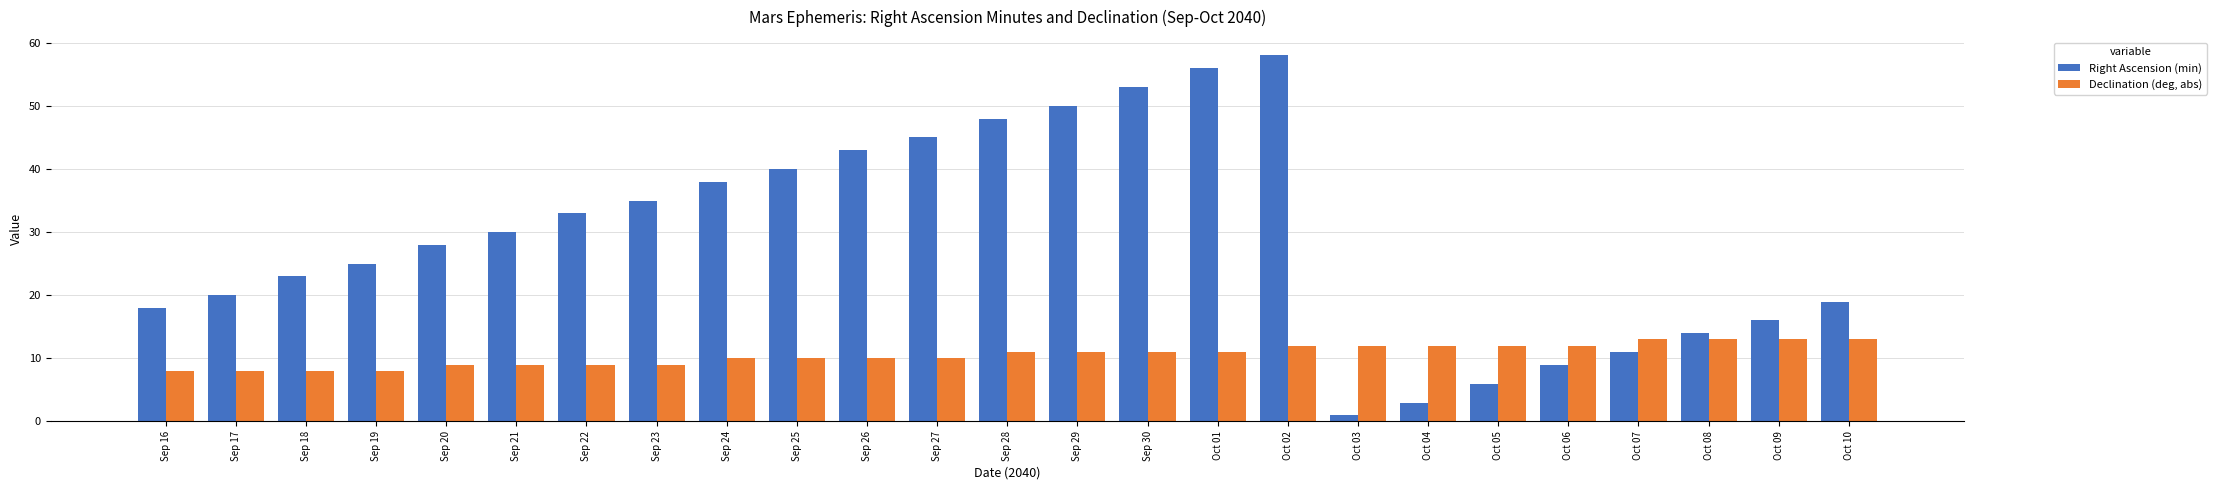

Reading left to right, extract all data points from this chart.

Right Ascension (min): Sep 16=18	Sep 17=20	Sep 18=23	Sep 19=25	Sep 20=28	Sep 21=30	Sep 22=33	Sep 23=35	Sep 24=38	Sep 25=40	Sep 26=43	Sep 27=45	Sep 28=48	Sep 29=50	Sep 30=53	Oct 01=56	Oct 02=58	Oct 03=1	Oct 04=3	Oct 05=6	Oct 06=9	Oct 07=11	Oct 08=14	Oct 09=16	Oct 10=19
Declination (deg, abs): Sep 16=8	Sep 17=8	Sep 18=8	Sep 19=8	Sep 20=9	Sep 21=9	Sep 22=9	Sep 23=9	Sep 24=10	Sep 25=10	Sep 26=10	Sep 27=10	Sep 28=11	Sep 29=11	Sep 30=11	Oct 01=11	Oct 02=12	Oct 03=12	Oct 04=12	Oct 05=12	Oct 06=12	Oct 07=13	Oct 08=13	Oct 09=13	Oct 10=13